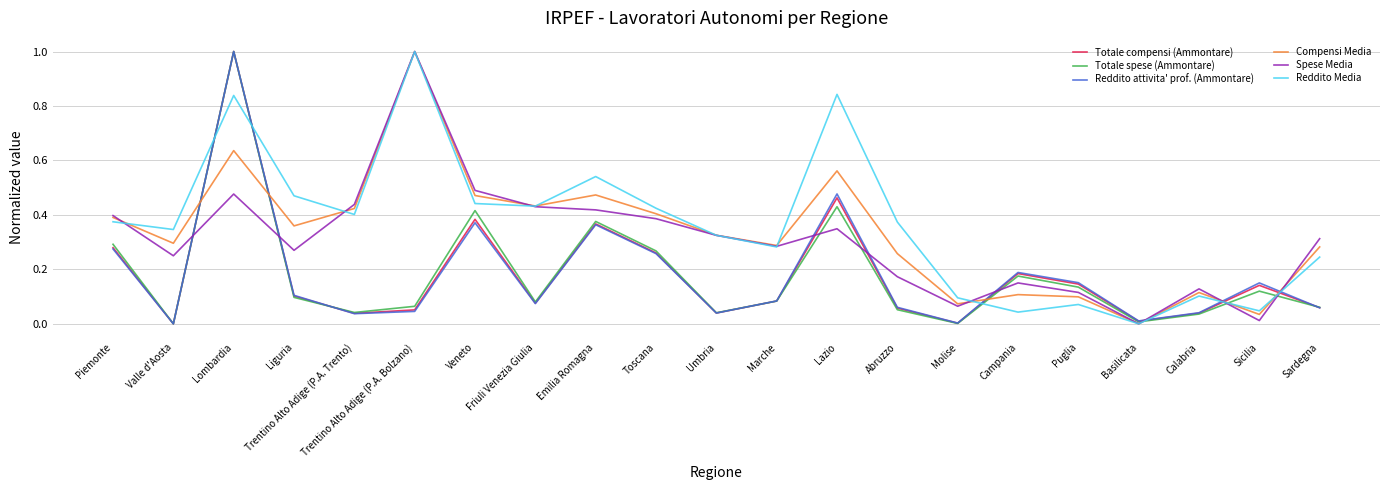

What position from the left is Trentino Alto Adige (P.A. Trento)?

5